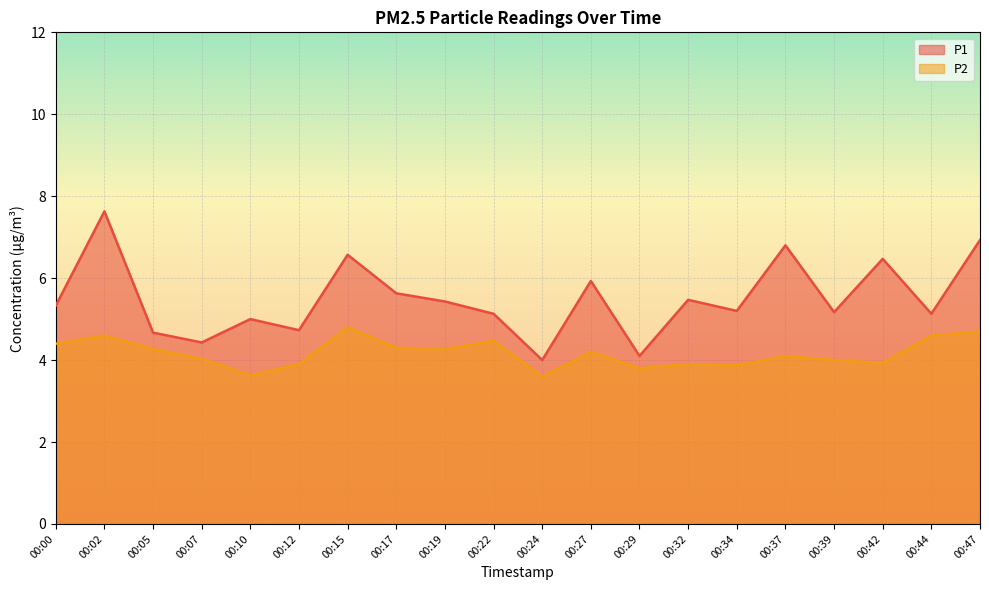

True or false: P1 and P2 cross at least once.

False